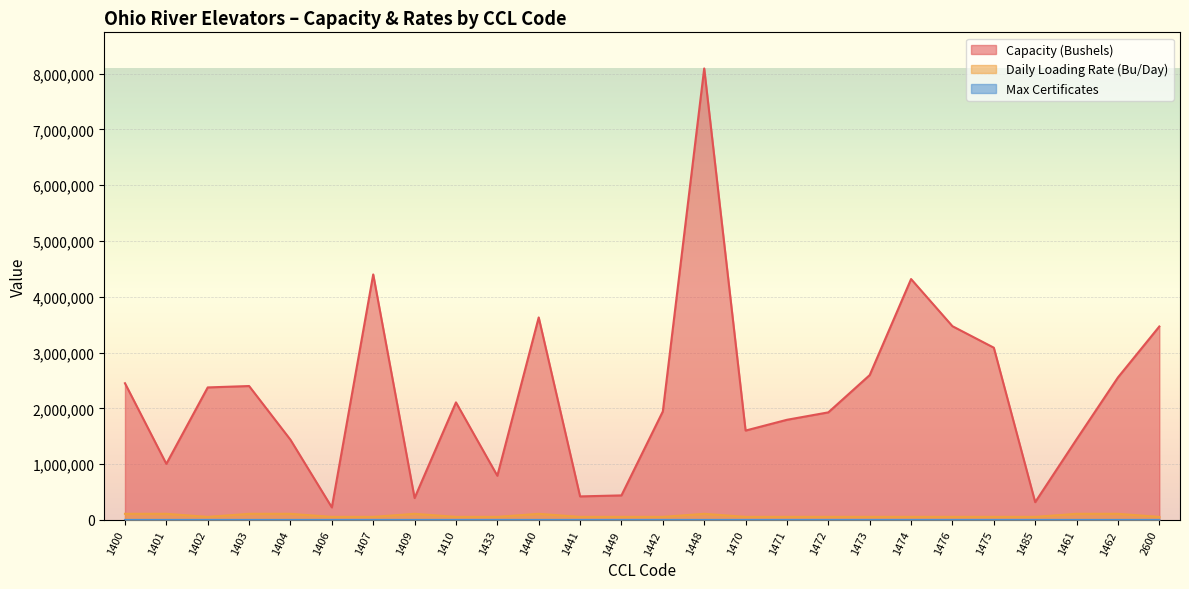

Which series has the widest spread of values?

Capacity (Bushels)